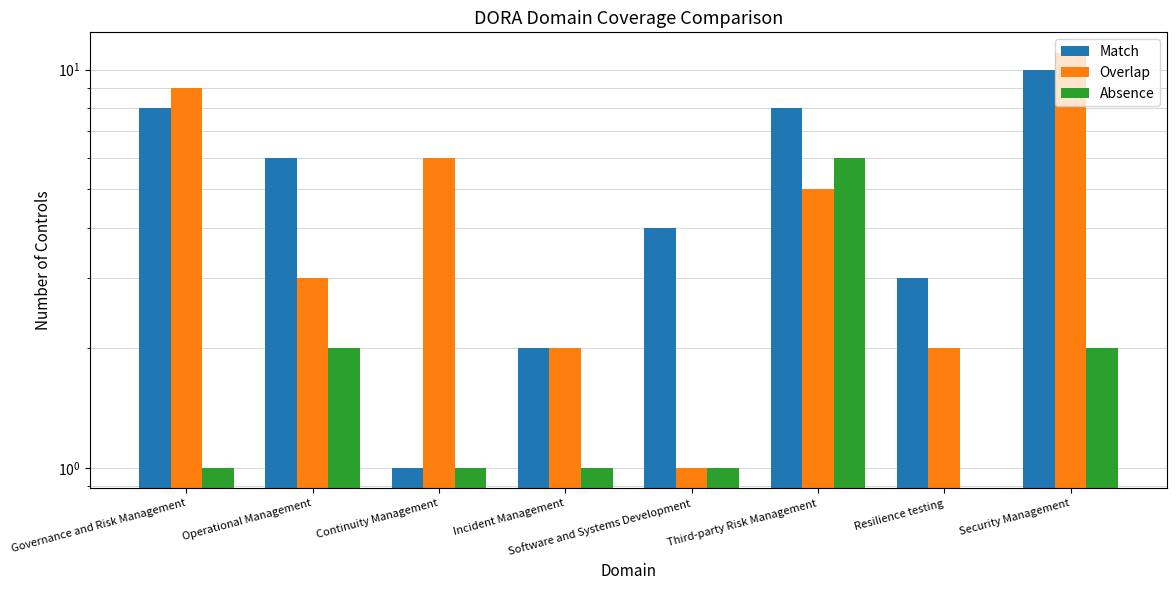

What is the label of the 8th bar from the right?

Governance and Risk Management